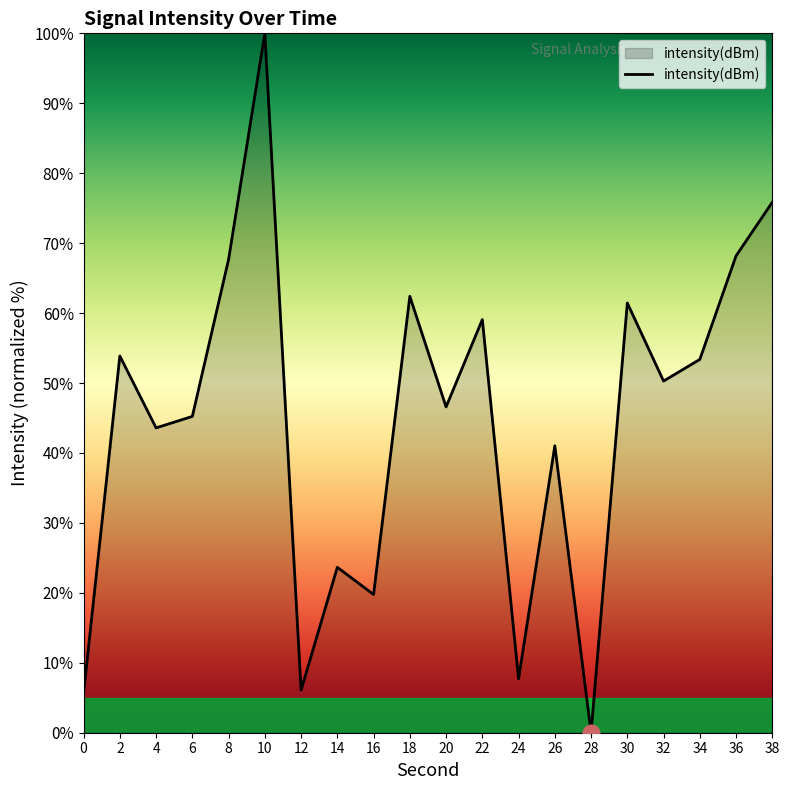

Where is the first local maximum?

2